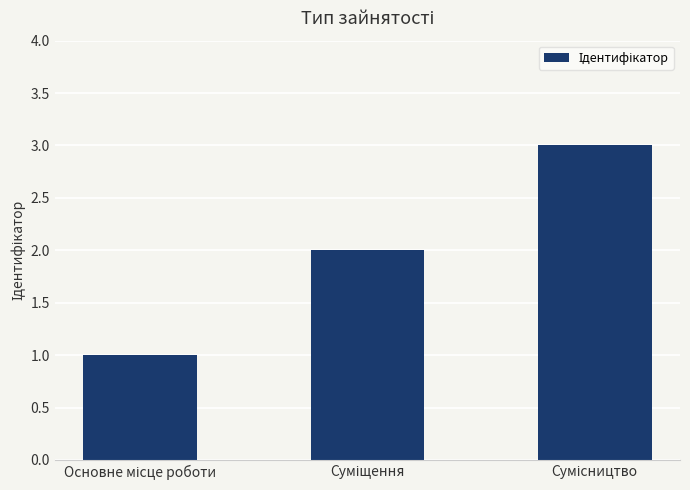

Count the number of data series in this chart.

1